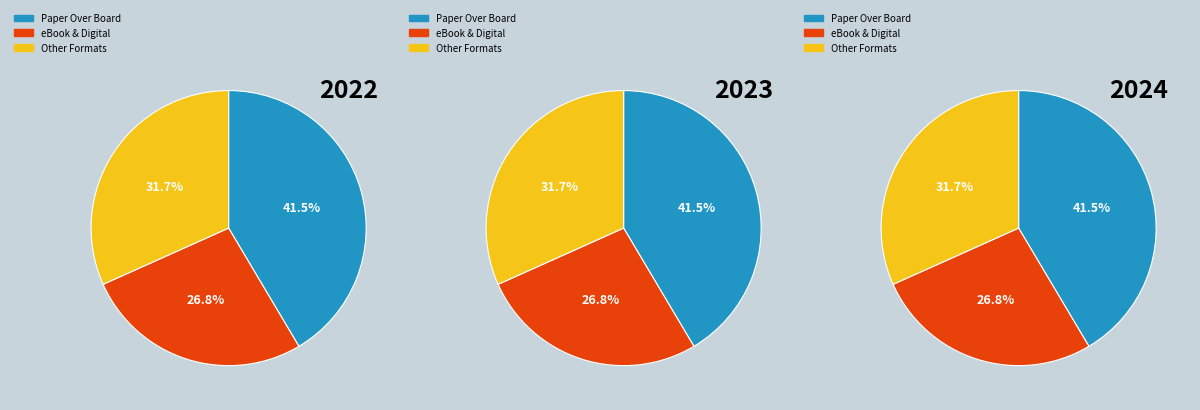

Is there a majority slice in this chart?

No